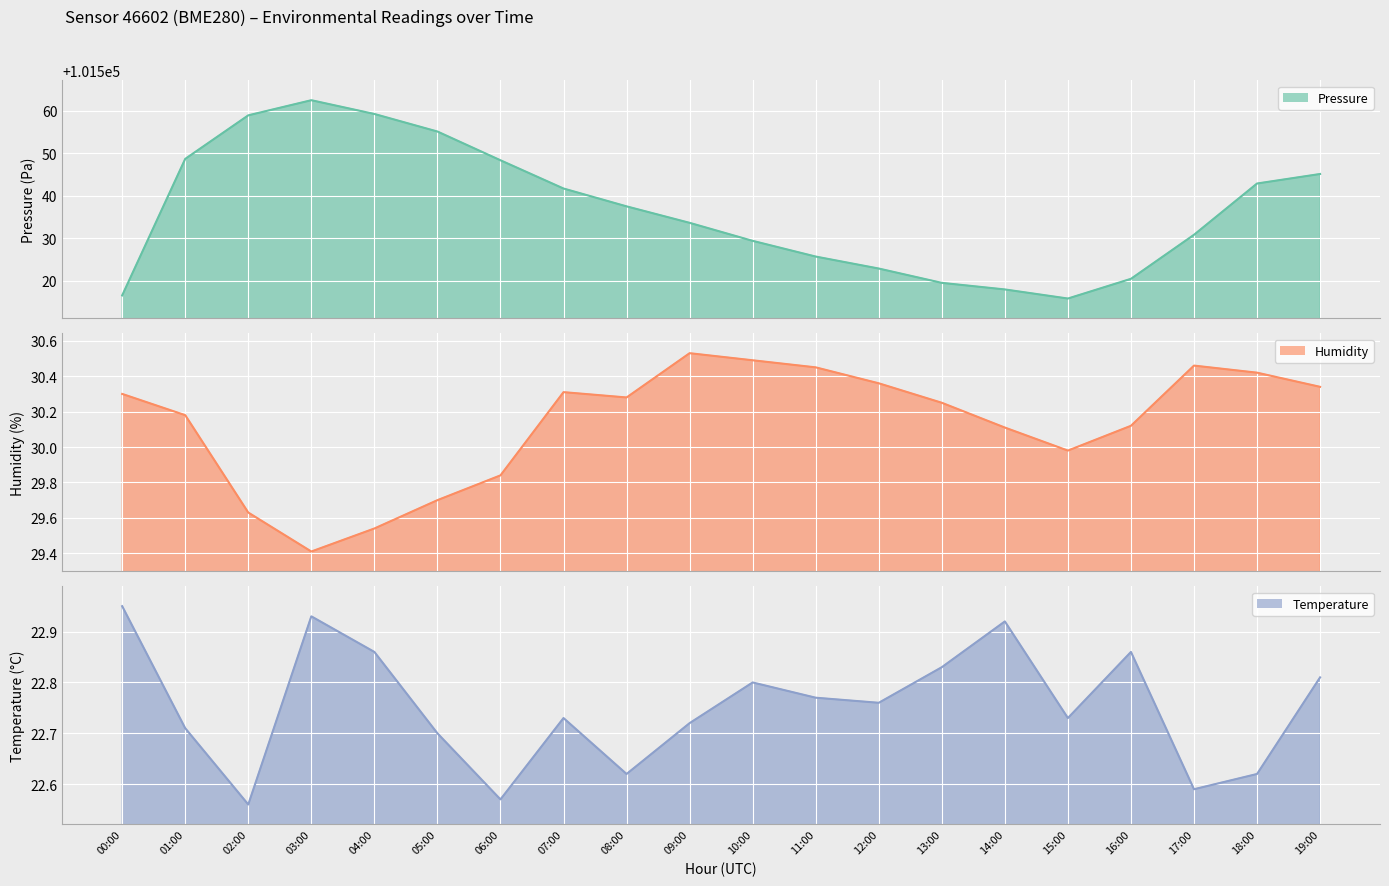

What is the difference between the humidity values at 15:00 and 02:00?

0.4